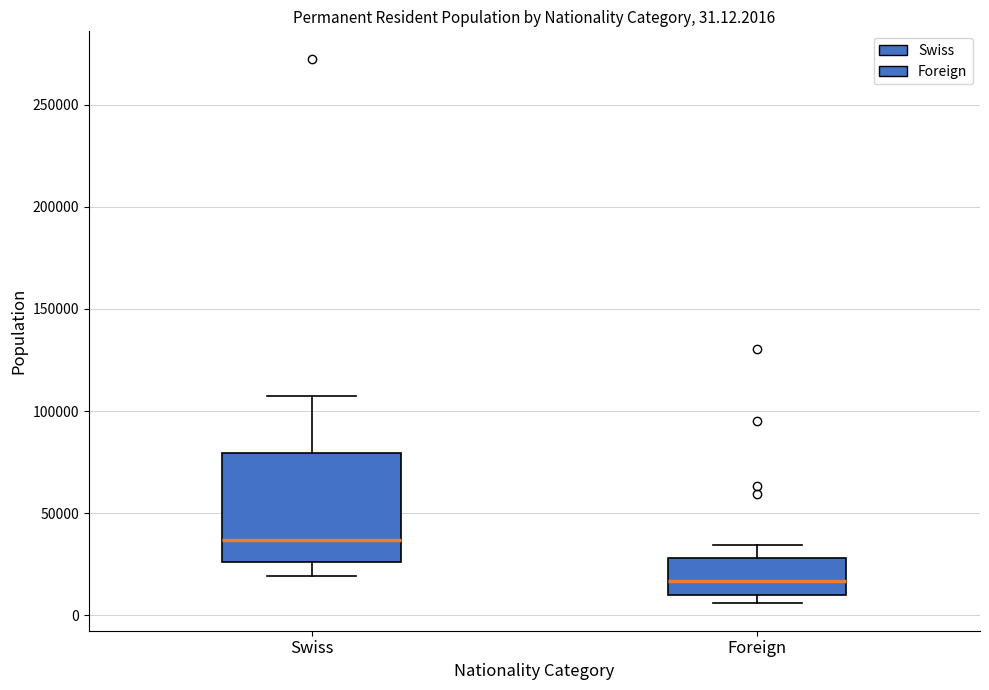

Comparing the boxes themselves (not the whiskers), which one is the tallest?

Swiss